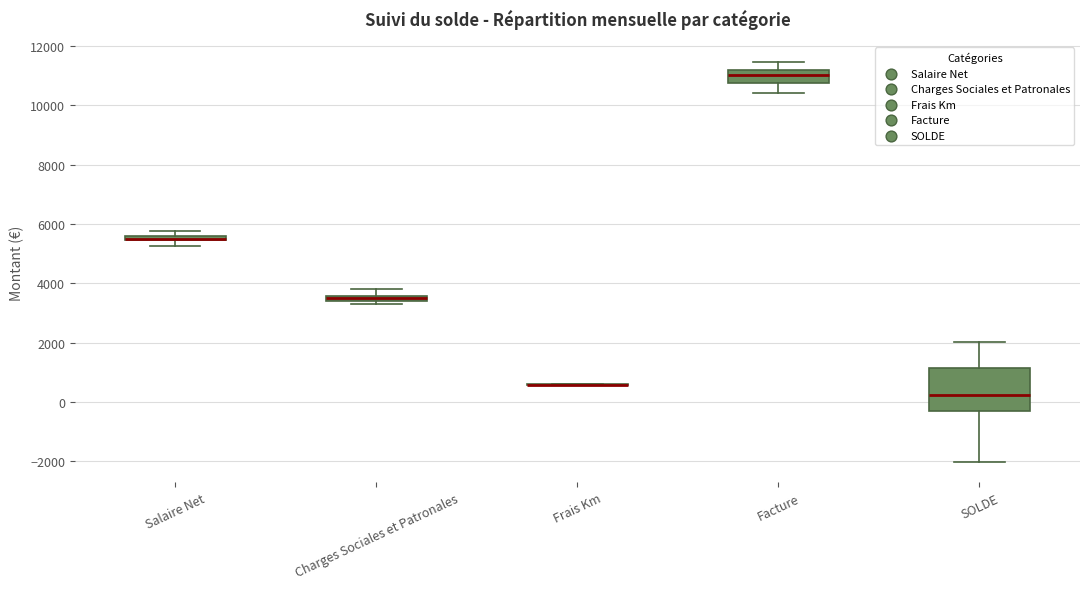

Where is the upper edge of the box for Salaire Net on the y-axis? The values are not printed on the chart, so give them approximately, as read against the axis.

5600